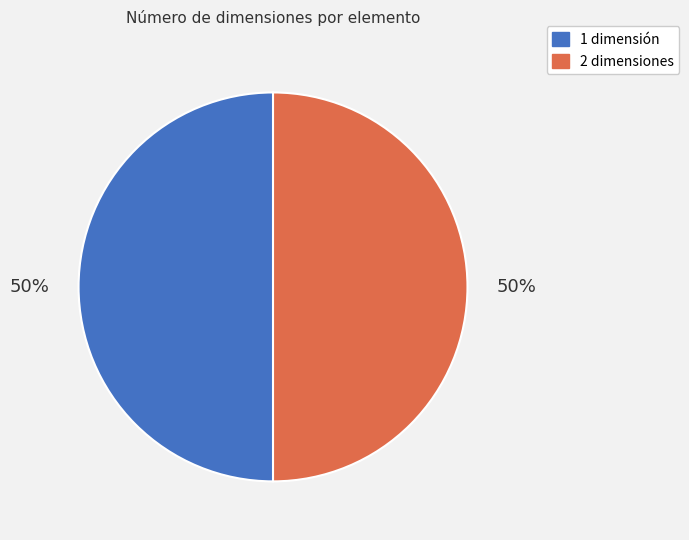

To the nearest percent, what percentage of the pie is 1 dimensión?

50%